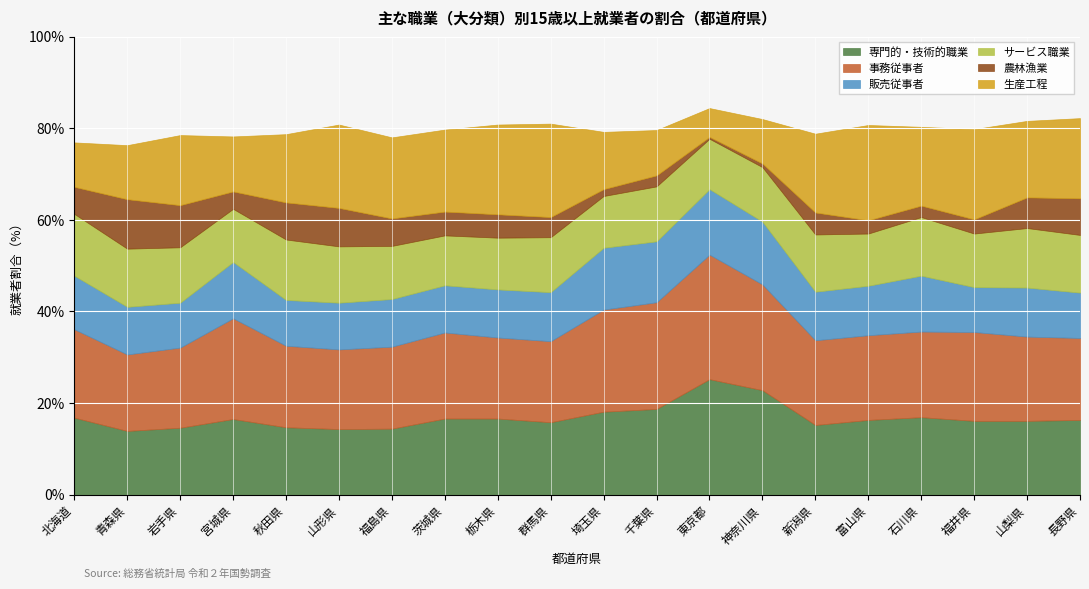

Reading left to right, transcribe all the data shown in this chart.

専門的・技術的職業: 北海道=16.8	青森県=13.9	岩手県=14.6	宮城県=16.5	秋田県=14.7	山形県=14.3	福島県=14.4	茨城県=16.6	栃木県=16.6	群馬県=15.8	埼玉県=18.1	千葉県=18.7	東京都=25.2	神奈川県=22.8	新潟県=15.2	富山県=16.3	石川県=16.9	福井県=16.1	山梨県=16.1	長野県=16.3
事務従事者: 北海道=19.3	青森県=16.7	岩手県=17.5	宮城県=22.0	秋田県=17.8	山形県=17.4	福島県=17.9	茨城県=18.8	栃木県=17.7	群馬県=17.7	埼玉県=22.3	千葉県=23.3	東京都=27.2	神奈川県=23.1	新潟県=18.5	富山県=18.5	石川県=18.7	福井県=19.4	山梨県=18.4	長野県=17.9
販売従事者: 北海道=11.7	青森県=10.4	岩手県=9.8	宮城県=12.3	秋田県=10.0	山形県=10.2	福島県=10.4	茨城県=10.3	栃木県=10.5	群馬県=10.7	埼玉県=13.5	千葉県=13.3	東京都=14.3	神奈川県=13.7	新潟県=10.6	富山県=10.8	石川県=12.2	福井県=9.8	山梨県=10.7	長野県=9.9
サービス職業: 北海道=13.5	青森県=12.7	岩手県=12.1	宮城県=11.6	秋田県=13.2	山形県=12.3	福島県=11.6	茨城県=10.9	栃木県=11.3	群馬県=12.0	埼玉県=11.3	千葉県=12.0	東京都=11.0	神奈川県=11.9	新潟県=12.5	富山県=11.4	石川県=12.8	福井県=11.7	山梨県=13.0	長野県=12.6
農林漁業: 北海道=5.9	青森県=10.8	岩手県=9.2	宮城県=3.8	秋田県=8.1	山形県=8.4	福島県=6.0	茨城県=5.2	栃木県=5.1	群馬県=4.4	埼玉県=1.5	千葉県=2.4	東京都=0.4	神奈川県=0.8	新潟県=4.8	富山県=2.9	石川県=2.5	福井県=3.1	山梨県=6.7	長野県=8.0
生産工程: 北海道=9.7	青森県=11.8	岩手県=15.3	宮城県=12.0	秋田県=14.9	山形県=18.2	福島県=17.7	茨城県=17.9	栃木県=19.6	群馬県=20.4	埼玉県=12.5	千葉県=9.9	東京都=6.3	神奈川県=9.7	新潟県=17.2	富山県=20.8	石川県=17.2	福井県=19.7	山梨県=16.7	長野県=17.5